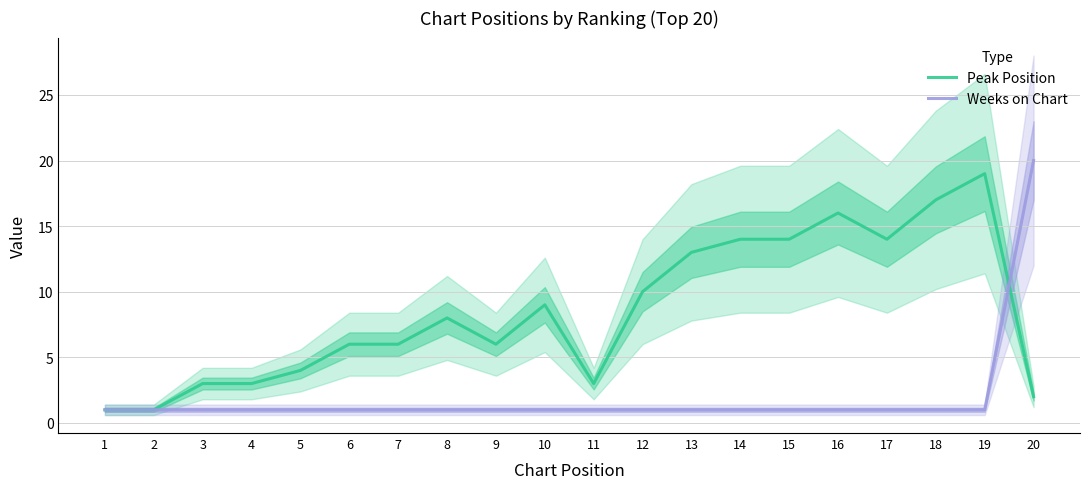

Reading left to right, what are all the values shown in this chart?

Peak Position: 1=1	2=1	3=3	4=3	5=4	6=6	7=6	8=8	9=6	10=9	11=3	12=10	13=13	14=14	15=14	16=16	17=14	18=17	19=19	20=2
Weeks on Chart: 1=1	2=1	3=1	4=1	5=1	6=1	7=1	8=1	9=1	10=1	11=1	12=1	13=1	14=1	15=1	16=1	17=1	18=1	19=1	20=20